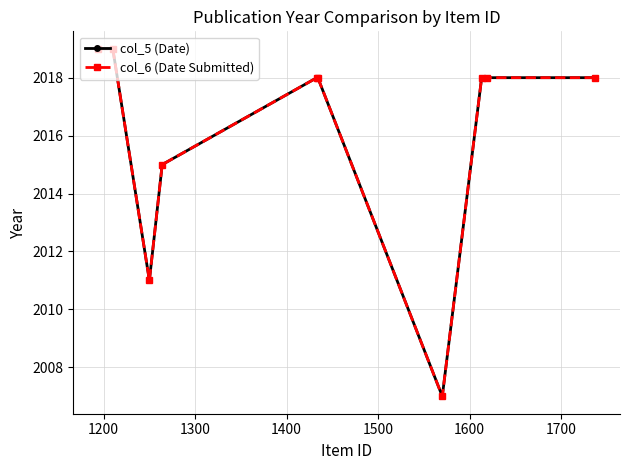

How many data points in col_5 (Date) are above 2018?

2